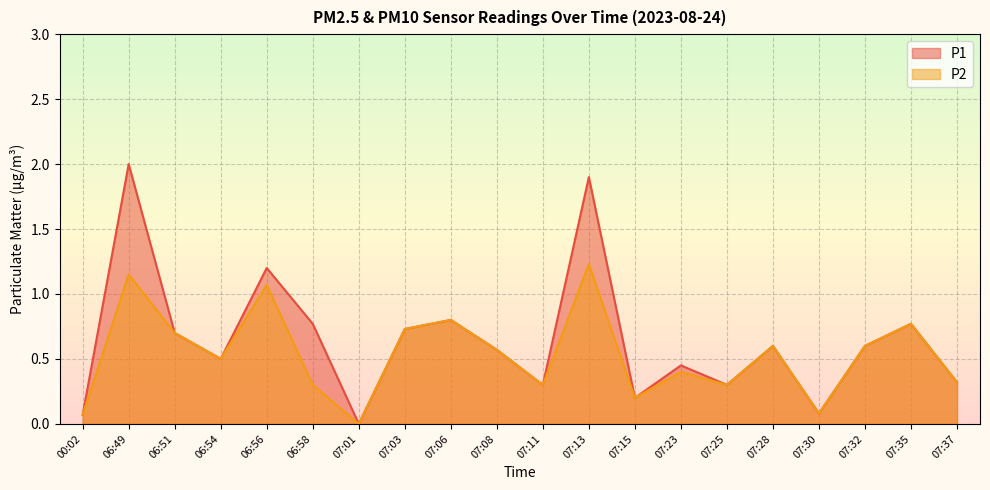

List the series in order of their peak value, highest first.

P1, P2